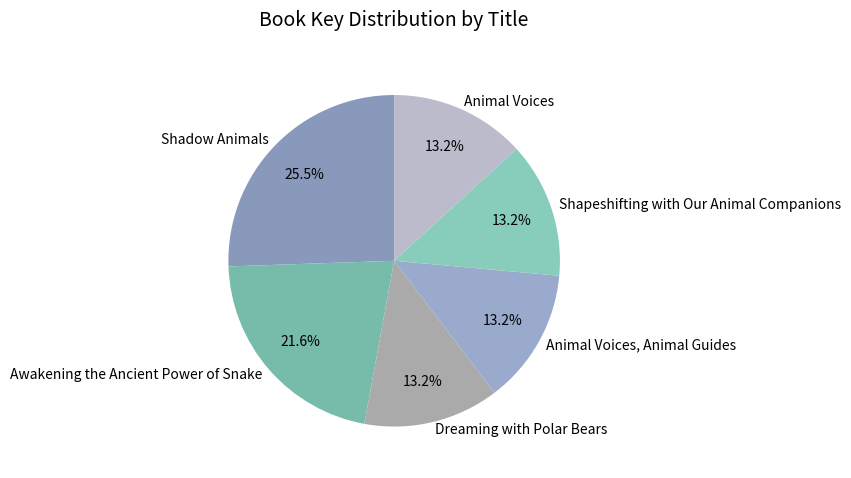

How many slices are in this pie chart?

6